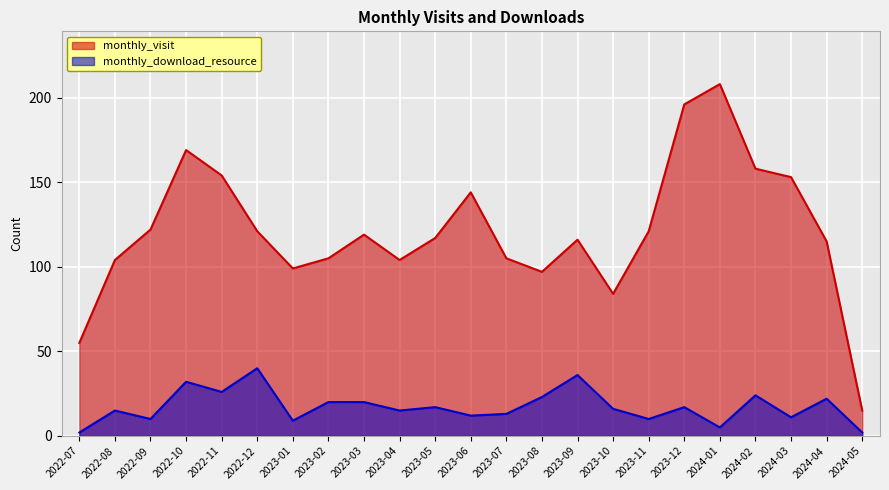

Reading left to right, list all the values displayed in this chart.

monthly_visit: 2022-07=55	2022-08=104	2022-09=122	2022-10=169	2022-11=154	2022-12=121	2023-01=99	2023-02=105	2023-03=119	2023-04=104	2023-05=117	2023-06=144	2023-07=105	2023-08=97	2023-09=116	2023-10=84	2023-11=121	2023-12=196	2024-01=208	2024-02=158	2024-03=153	2024-04=115	2024-05=15
monthly_download_resource: 2022-07=2	2022-08=15	2022-09=10	2022-10=32	2022-11=26	2022-12=40	2023-01=9	2023-02=20	2023-03=20	2023-04=15	2023-05=17	2023-06=12	2023-07=13	2023-08=23	2023-09=36	2023-10=16	2023-11=10	2023-12=17	2024-01=5	2024-02=24	2024-03=11	2024-04=22	2024-05=2